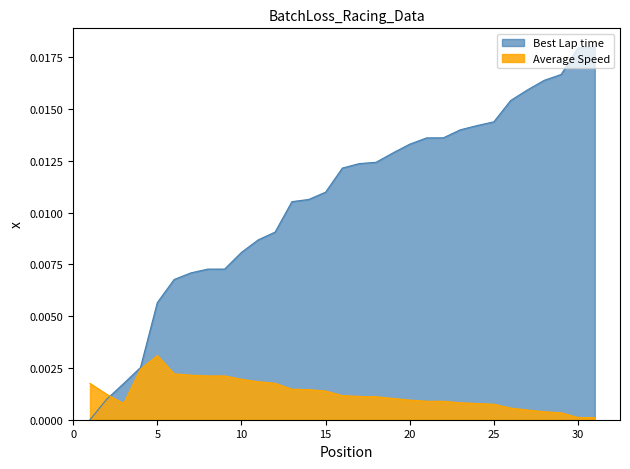

Reading left to right, extract all data points from this chart.

Best Lap time: 1=0.0	2=0.0	3=0.0	4=0.0	5=0.0	6=0.0	7=0.0	8=0.0	9=0.0	10=0.0	11=0.0	12=0.0	13=0.0	14=0.0	15=0.0	16=0.0	17=0.0	18=0.0	19=0.0	20=0.0	21=0.0	22=0.0	23=0.0	24=0.0	25=0.0	26=0.0	27=0.0	28=0.0	29=0.0	30=0.0	31=0.0
Average Speed: 1=0.0	2=0.0	3=0.0	4=0.0	5=0.0	6=0.0	7=0.0	8=0.0	9=0.0	10=0.0	11=0.0	12=0.0	13=0.0	14=0.0	15=0.0	16=0.0	17=0.0	18=0.0	19=0.0	20=0.0	21=0.0	22=0.0	23=0.0	24=0.0	25=0.0	26=0.0	27=0.0	28=0.0	29=0.0	30=0.0	31=0.0